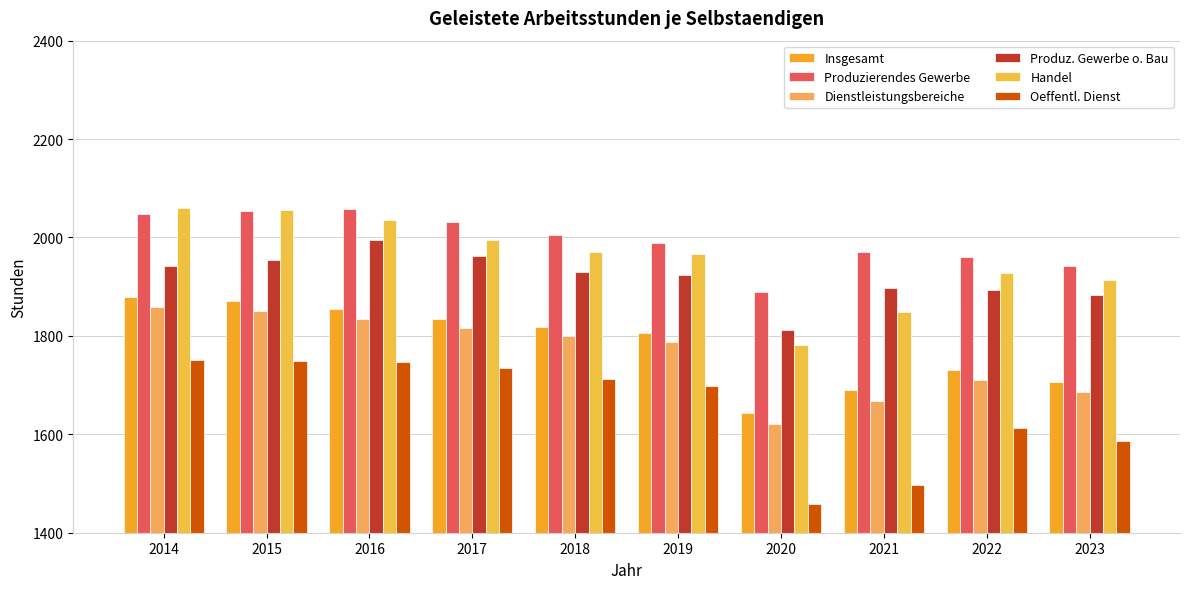

Reading right to left, transcribe all the data shown in this chart.

Insgesamt: 1706	1731	1691	1644	1805	1818	1835	1855	1870	1879
Produzierendes Gewerbe: 1943	1960	1970	1890	1989	2006	2031	2057	2054	2048
Dienstleistungsbereiche: 1685	1711	1667	1621	1787	1799	1816	1834	1850	1858
Produz. Gewerbe o. Bau: 1883	1894	1898	1812	1924	1929	1962	1994	1954	1943
Handel: 1913	1928	1848	1782	1966	1971	1995	2035	2055	2059
Oeffentl. Dienst: 1587	1613	1497	1458	1698	1713	1735	1746	1749	1752